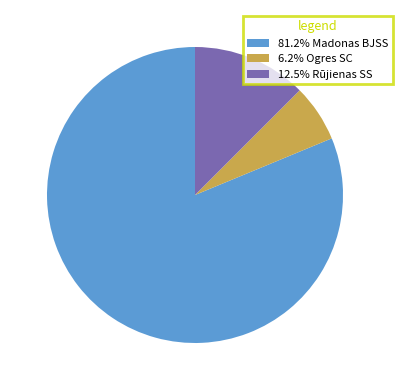

Combined, do 12.5% Rūjienas SS and 81.2% Madonas BJSS account for over 50%?

Yes